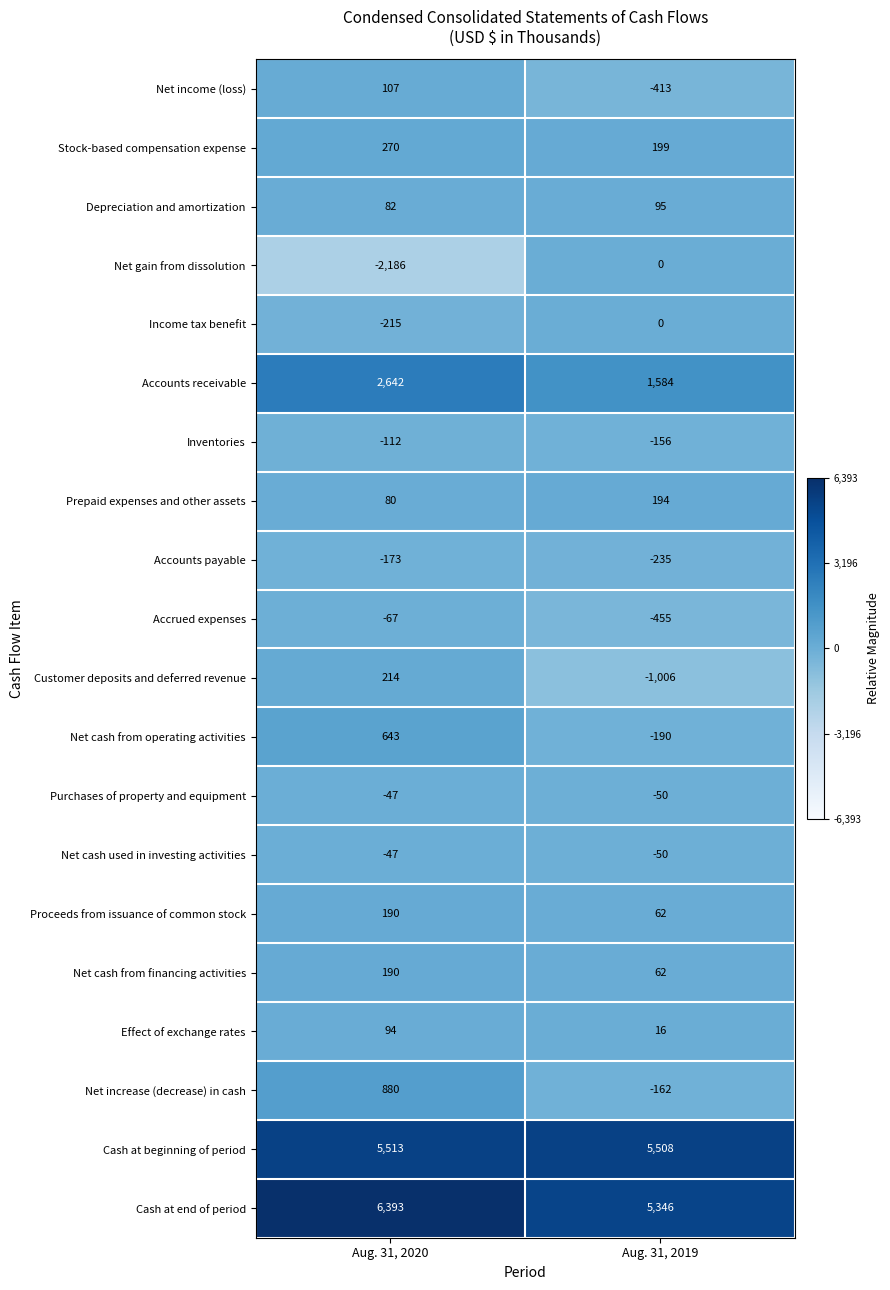

Which series changed the most between Aug. 31, 2020 and Aug. 31, 2019?

Net gain from dissolution